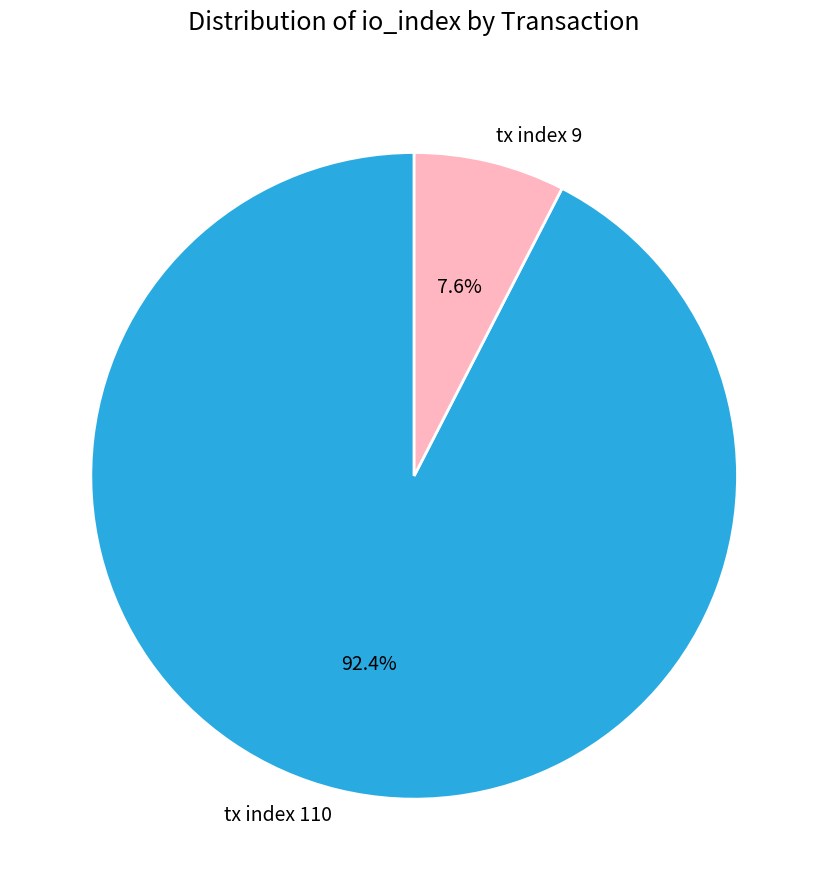

Is it true that tx index 9 is 8% of the pie?

True